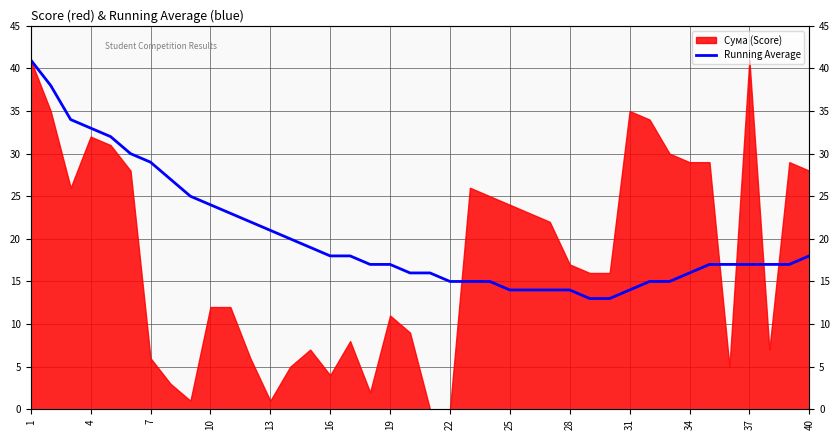

Which has a higher value, 1 or 35?

1